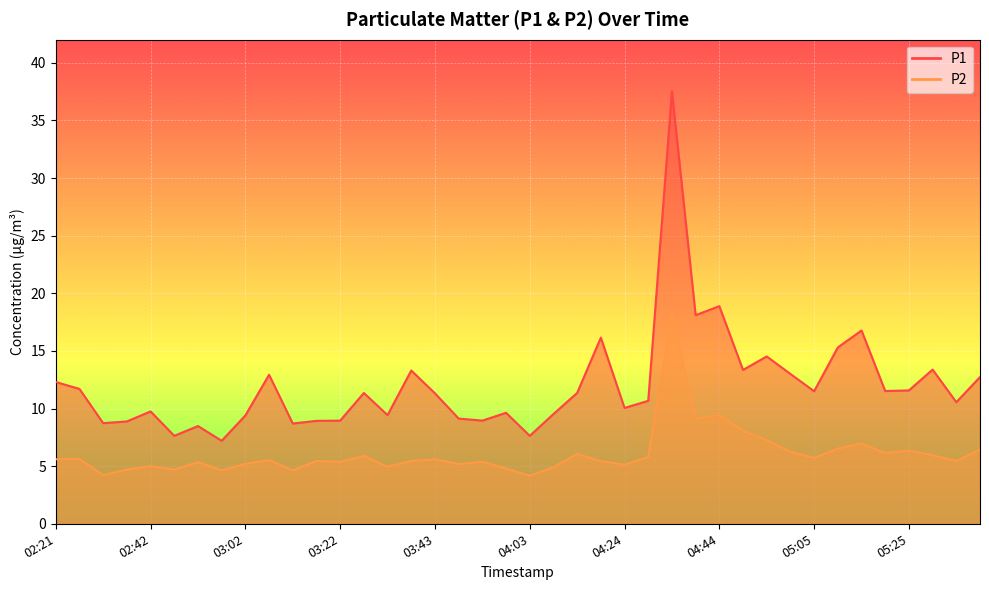

Does the chart display data point markers on the line(s)?

No